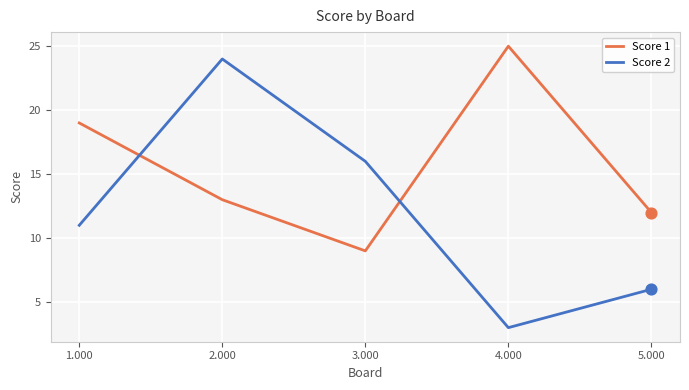

Is the value of Score 1 at 4.000 greater than the value of Score 2 at 5.000?

Yes